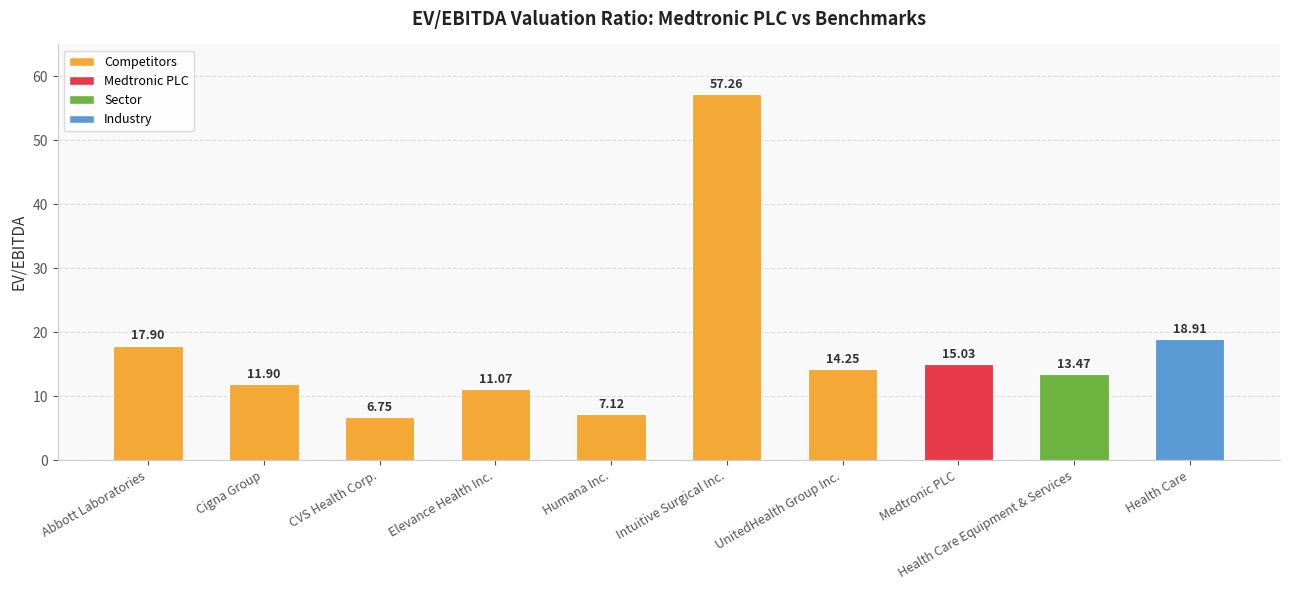

What is the label of the 9th bar from the right?

Cigna Group